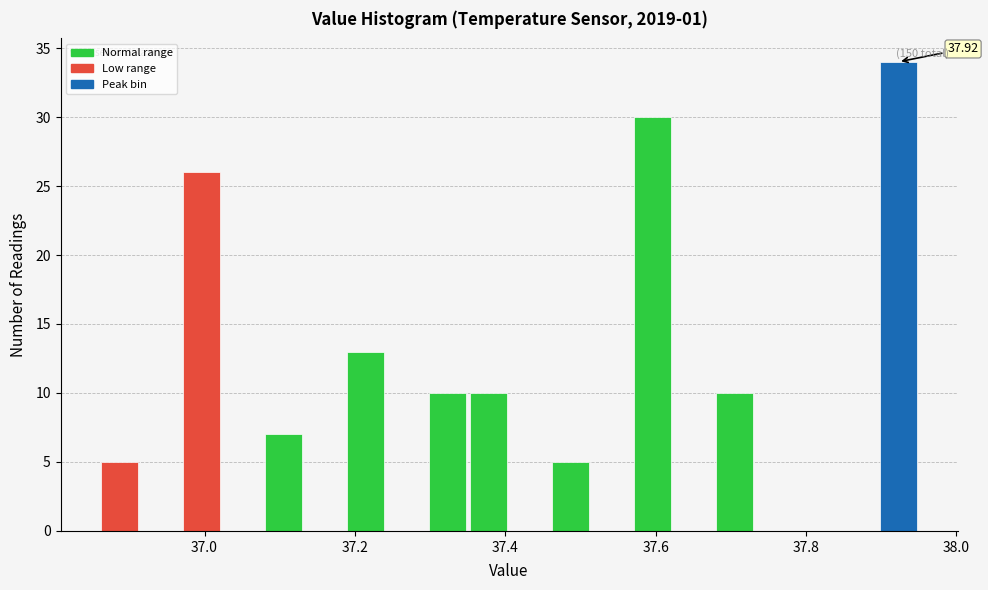

Read against the x-axis, roughly where is the centre of the tallest bar?

37.92